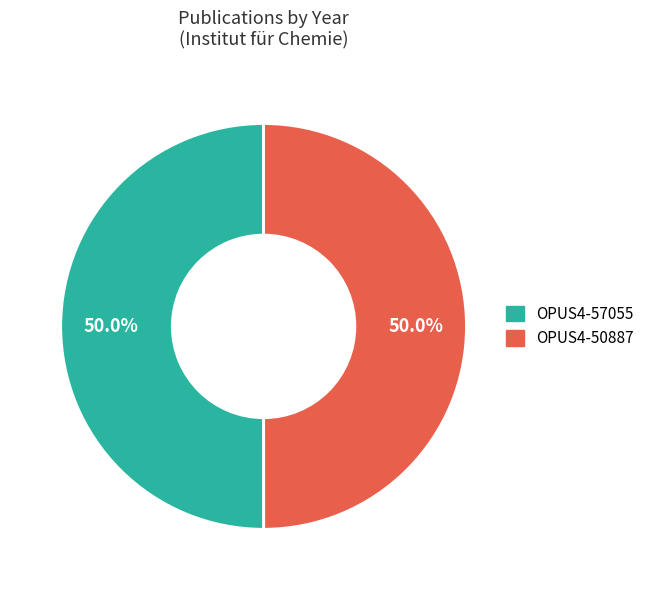

What percentage do OPUS4-57055 and OPUS4-50887 together represent?

100.0%